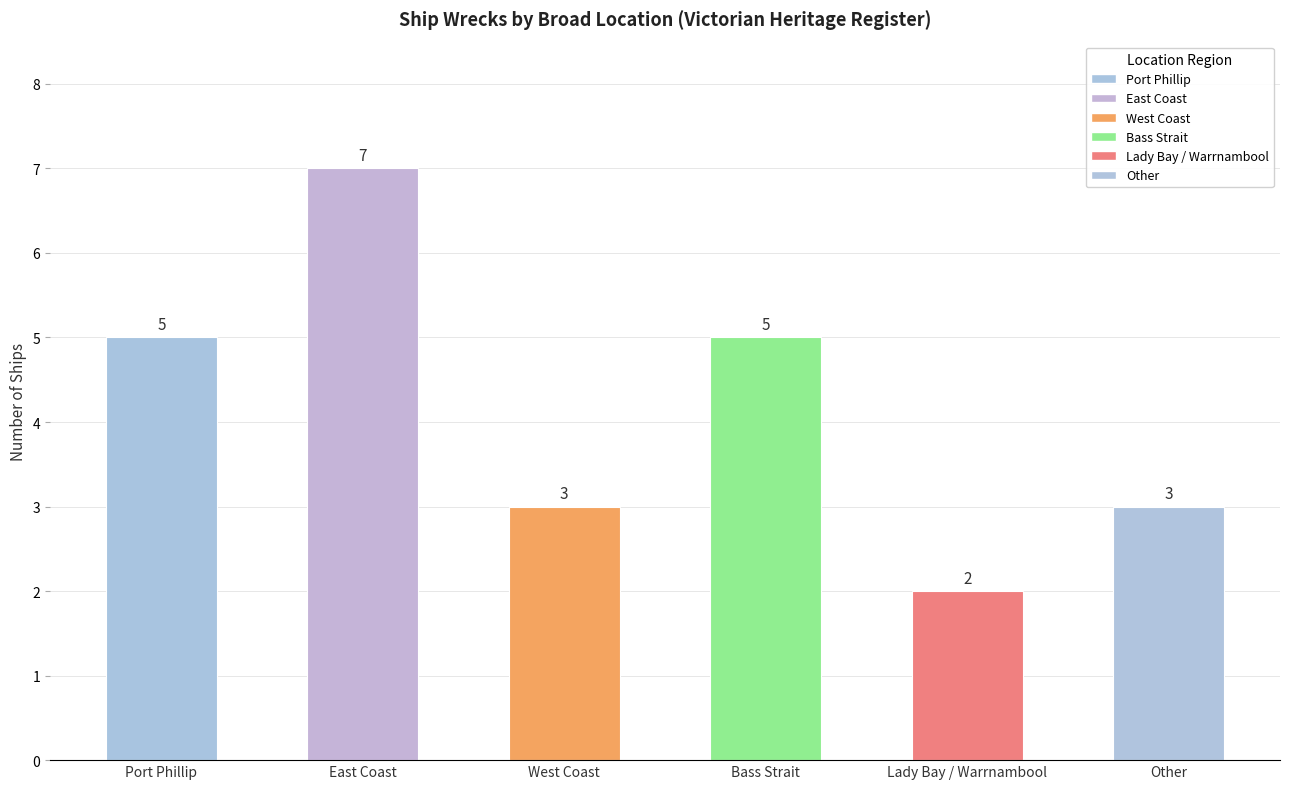

What is the maximum value shown in the chart?

7